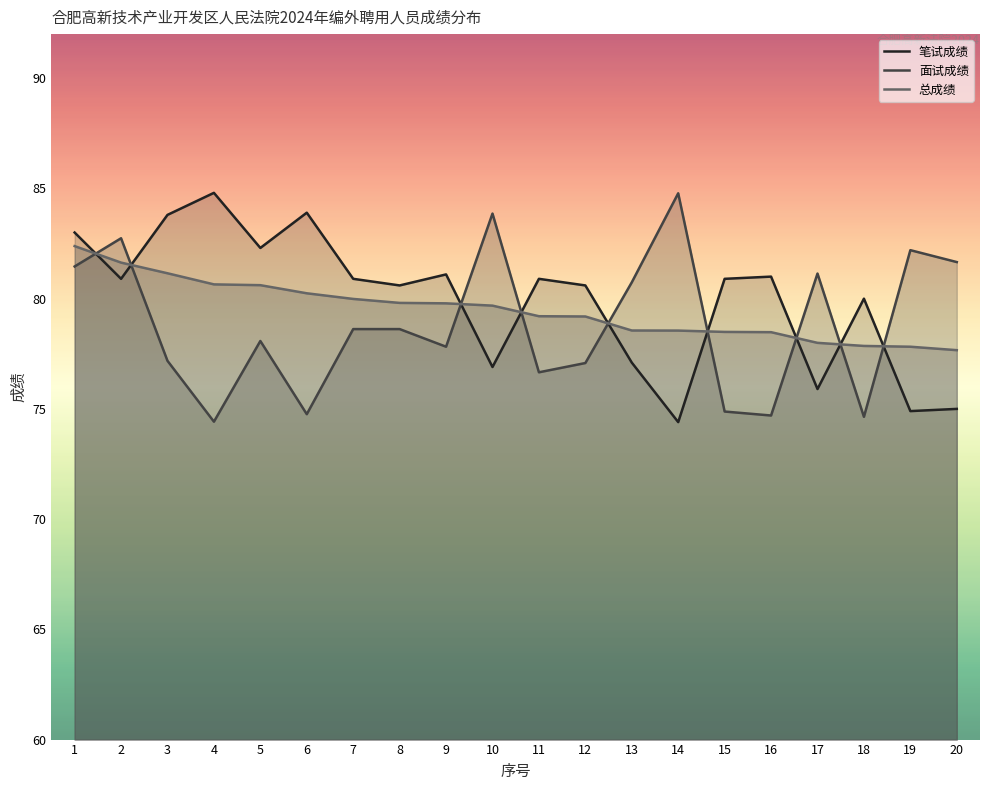

True or false: 笔试成绩 has a value of 83.8 at 3.

True